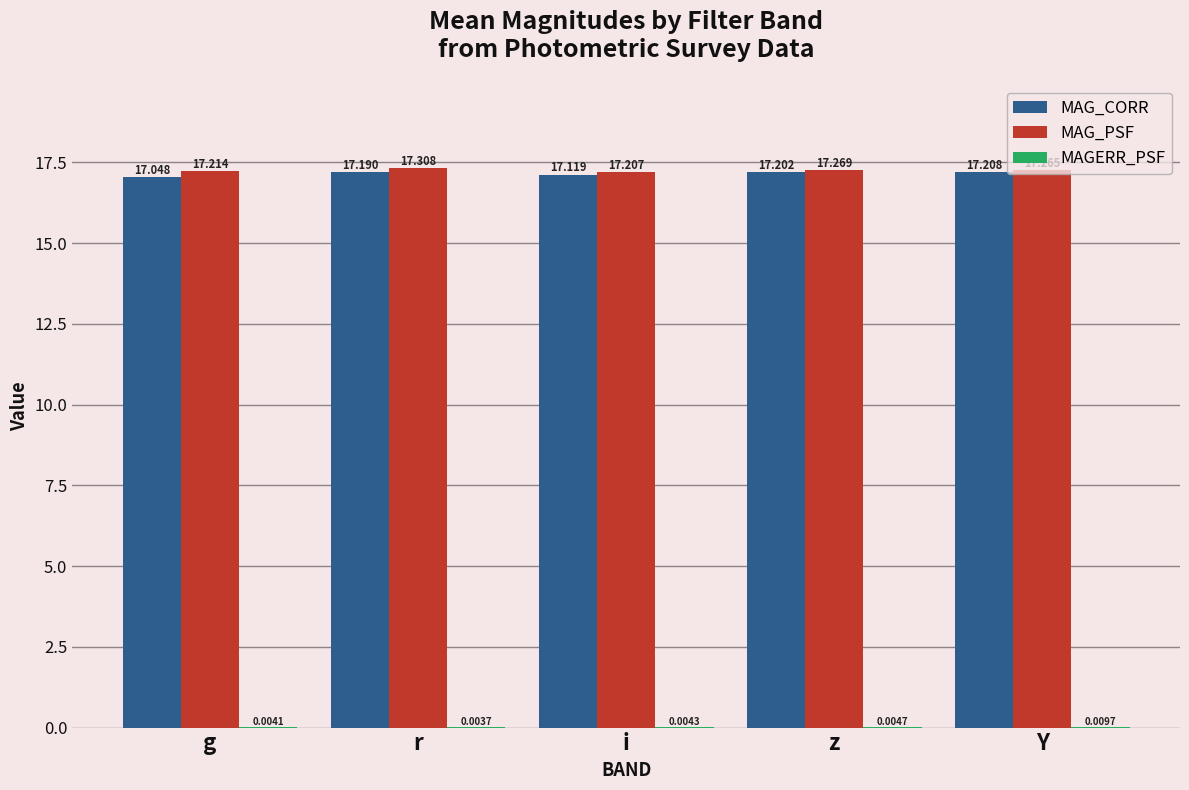

Which series has the largest total across all categories?

MAG_PSF